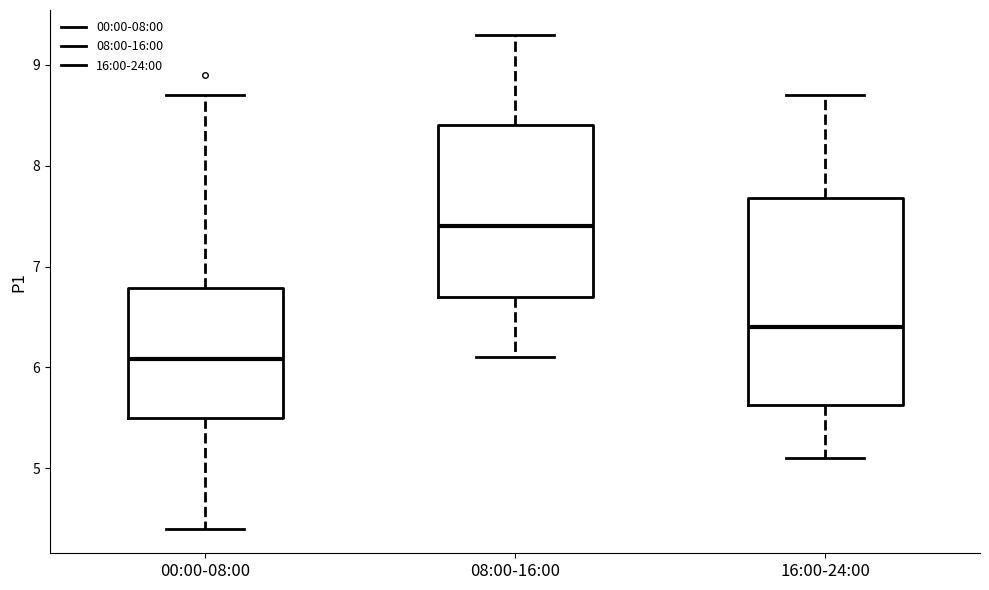

Where does the lower whisker of the box for 08:00-16:00 end on the y-axis? The values are not printed on the chart, so give them approximately, as read against the axis.

6.1